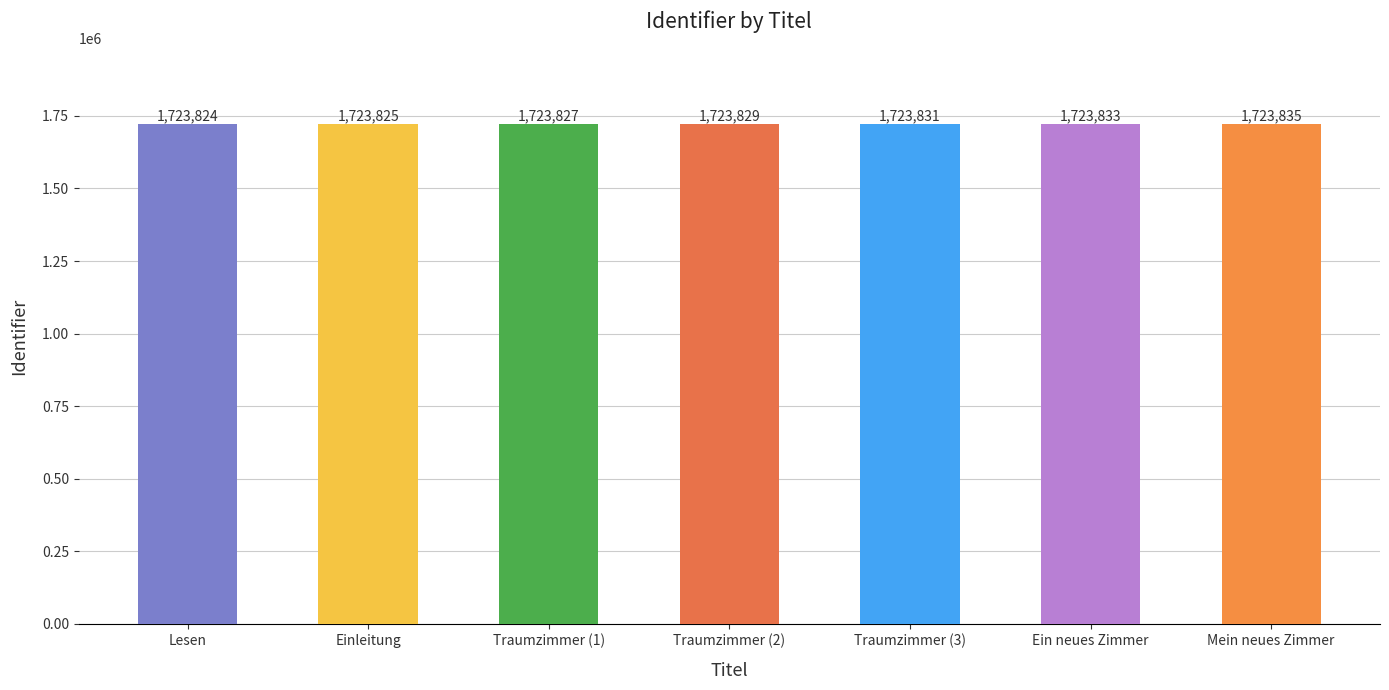

Reading left to right, list all the values displayed in this chart.

1723824	1723825	1723827	1723829	1723831	1723833	1723835